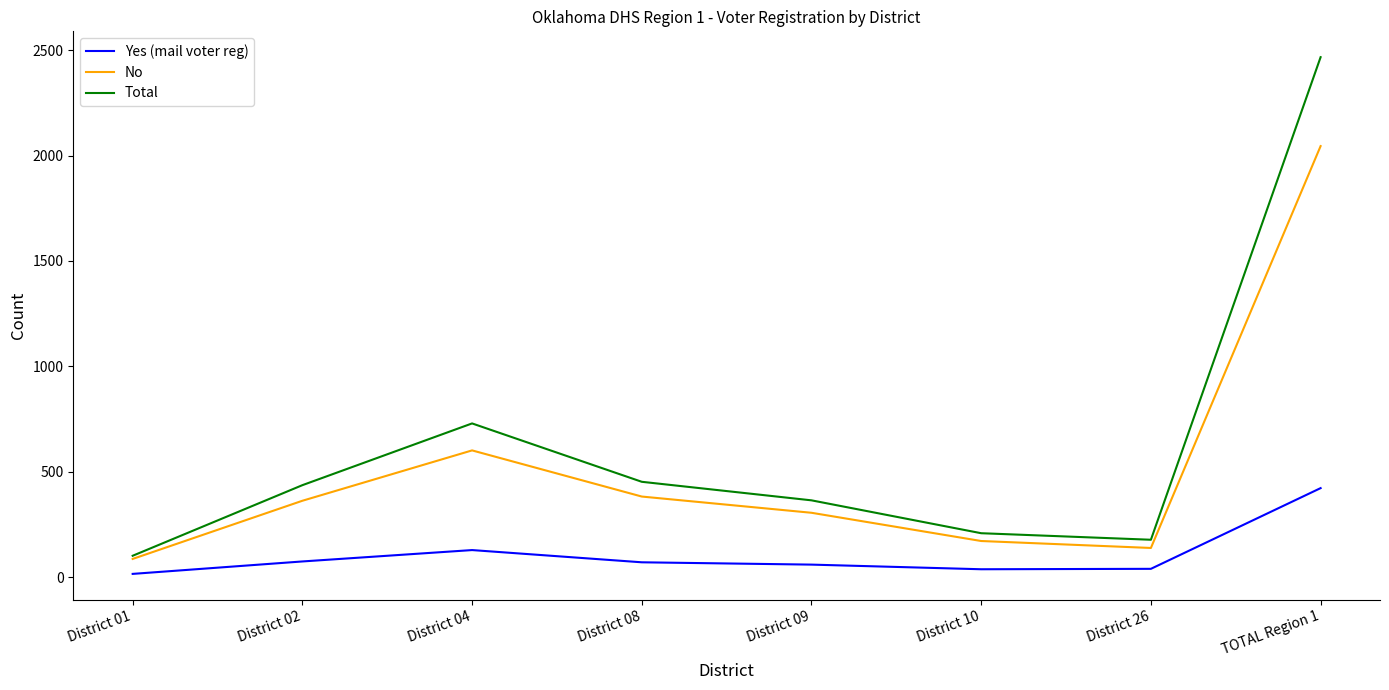

Where is Total nearest to the value 1284?

District 04